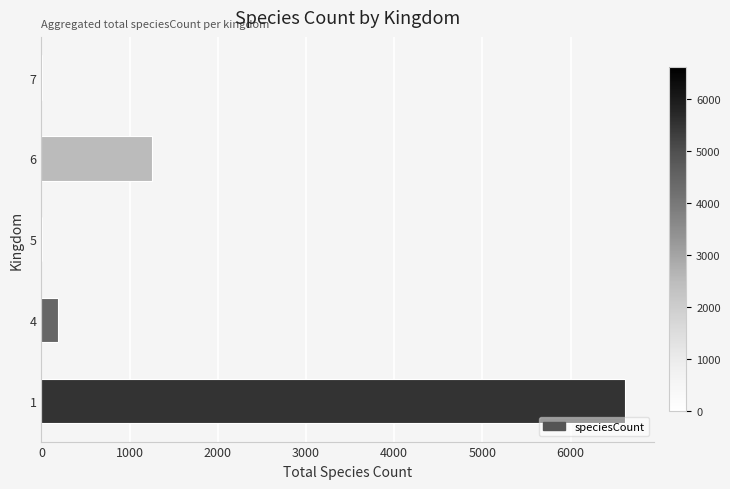

Reading bottom to top, list all the values displayed in this chart.

1=6619	4=189	5=3	6=1252	7=3